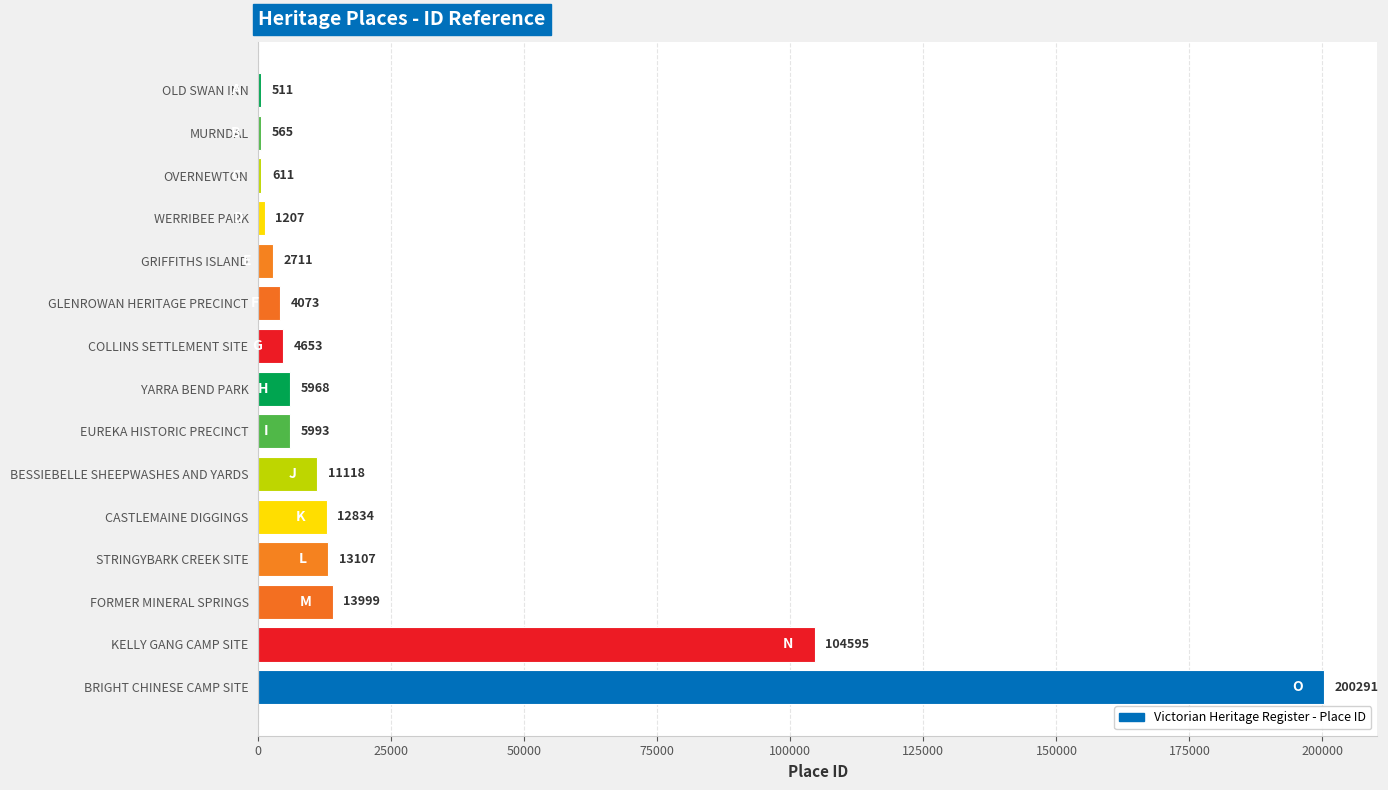

Is it true that the value at GLENROWAN HERITAGE PRECINCT is 4073?

True